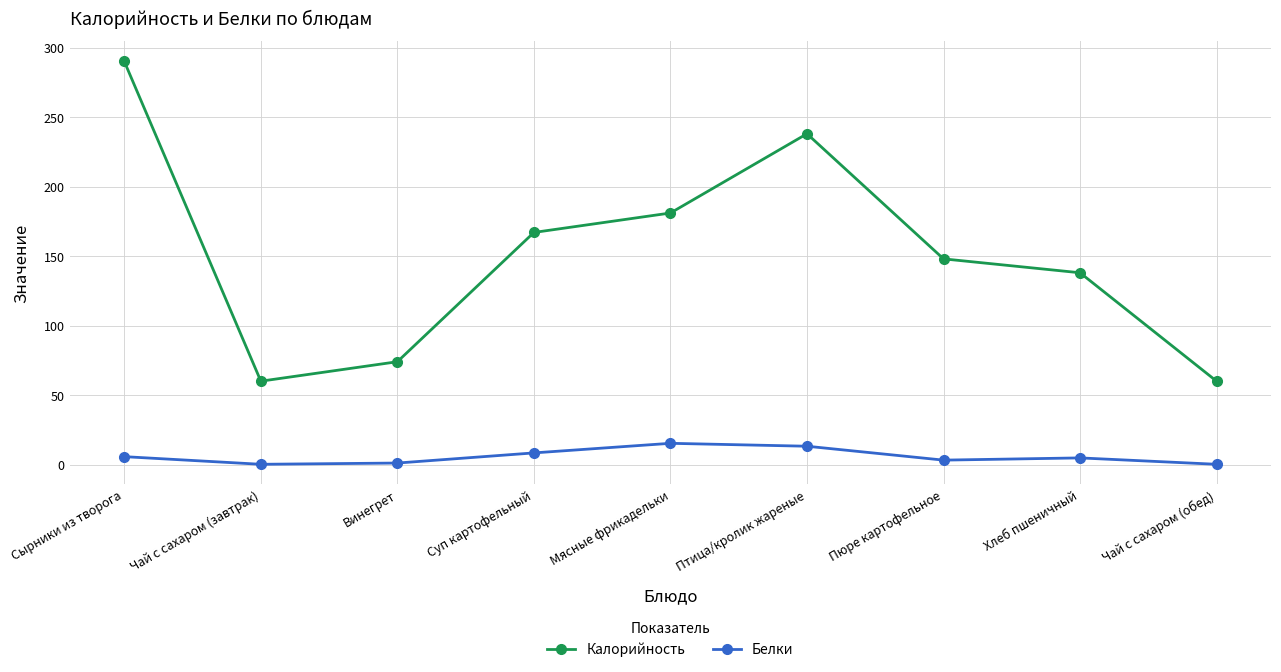

Is the value of Белки at Пюре картофельное greater than the value of Калорийность at Хлеб пшеничный?

No